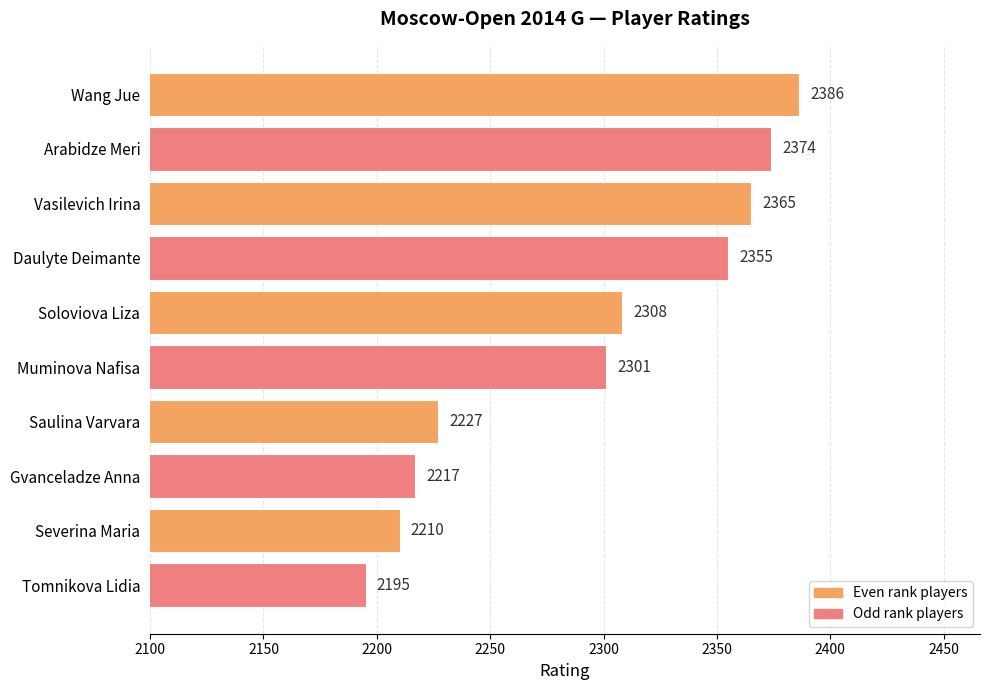

What is the greatest value displayed?

2386